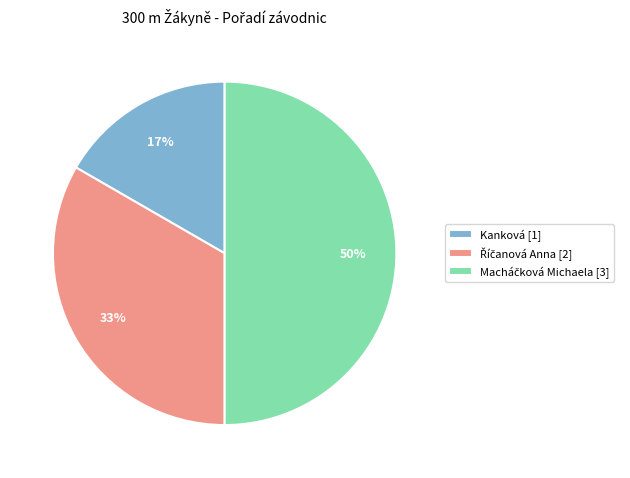

To the nearest percent, what percentage of the pie is Kanková?

17%